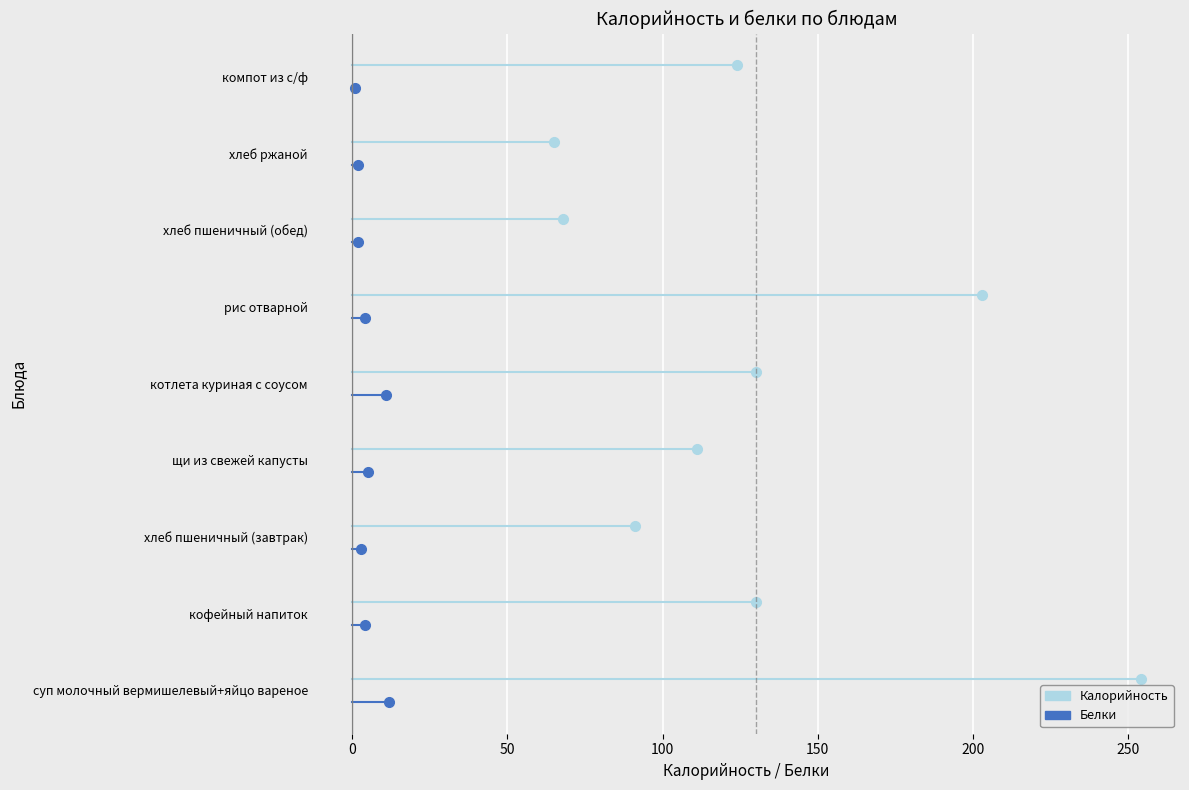

Is the value of Белки at 0 greater than the value of Калорийность at 0?

No